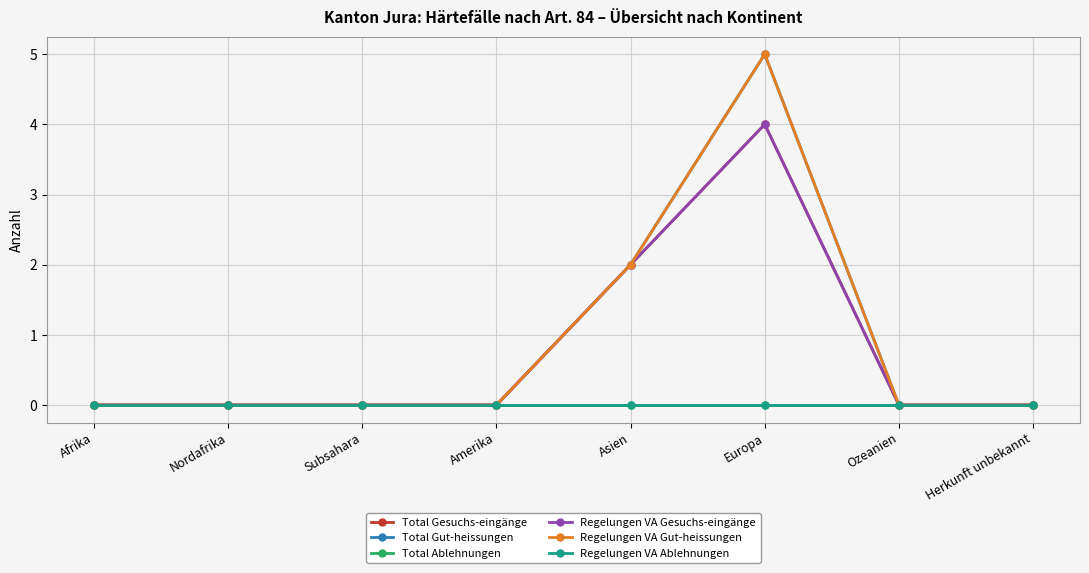

True or false: Total Ablehnungen and Regelungen VA Gut-heissungen cross at least once.

False